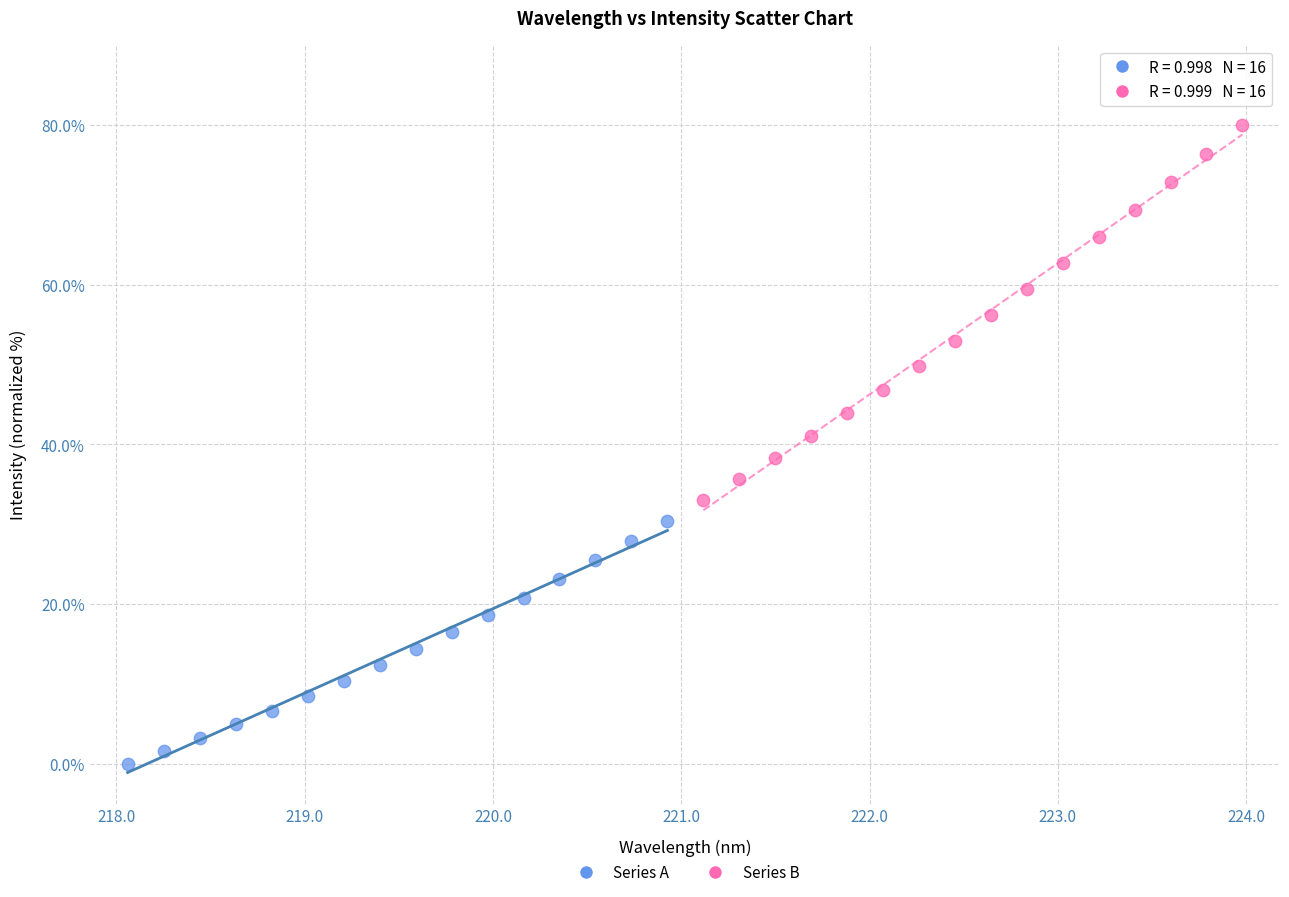

Which series has the largest Y range (max minus min)?

Series B